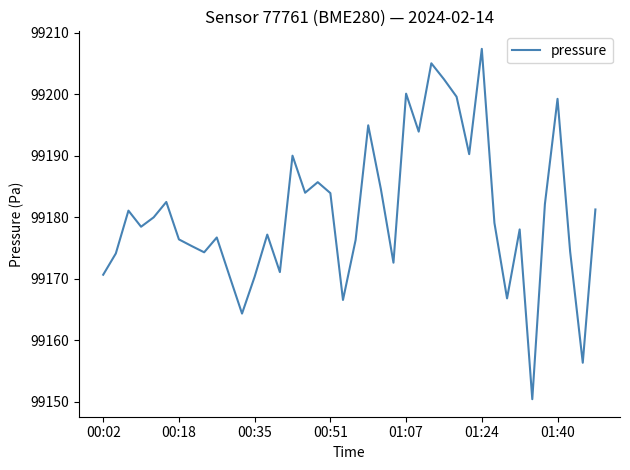

What is the difference between the maximum and minimum values?

57.0